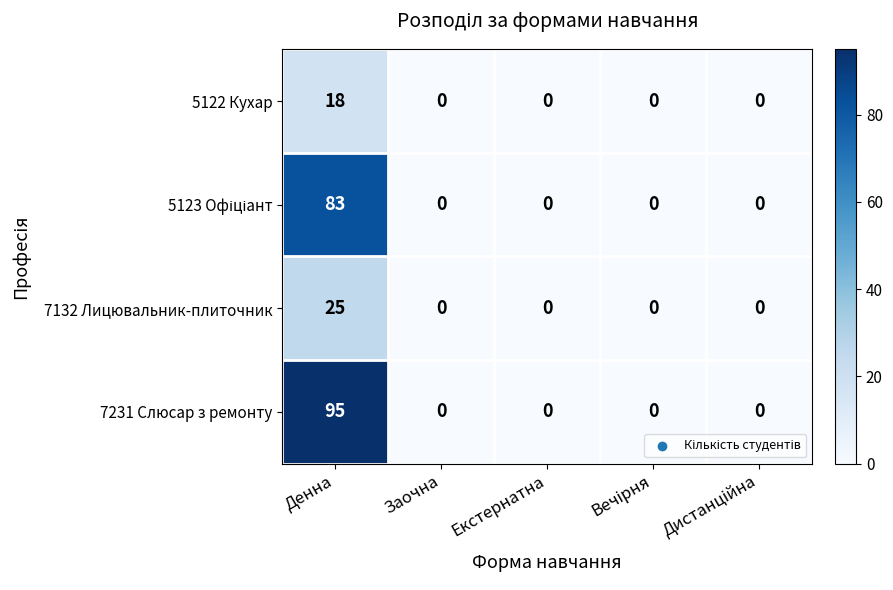

How many categories are shown in the chart?

5